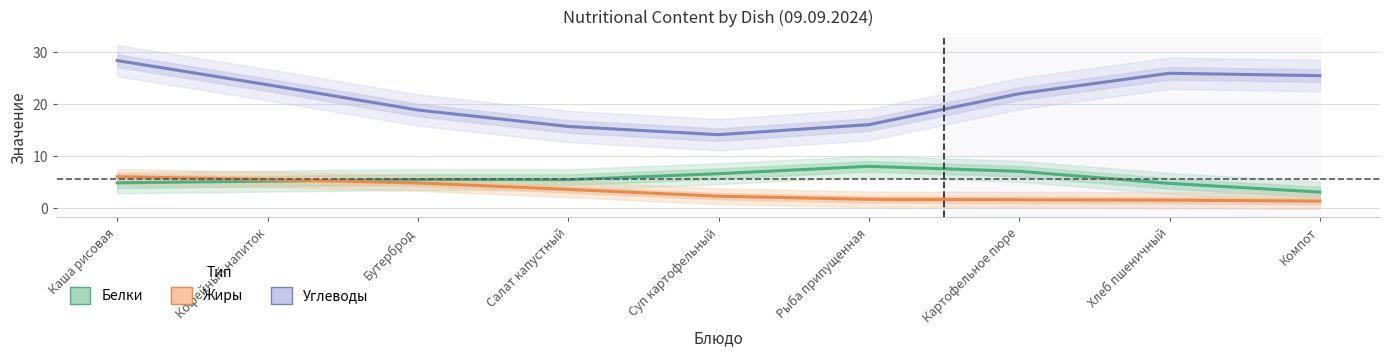

Which series has the widest spread of values?

Углеводы